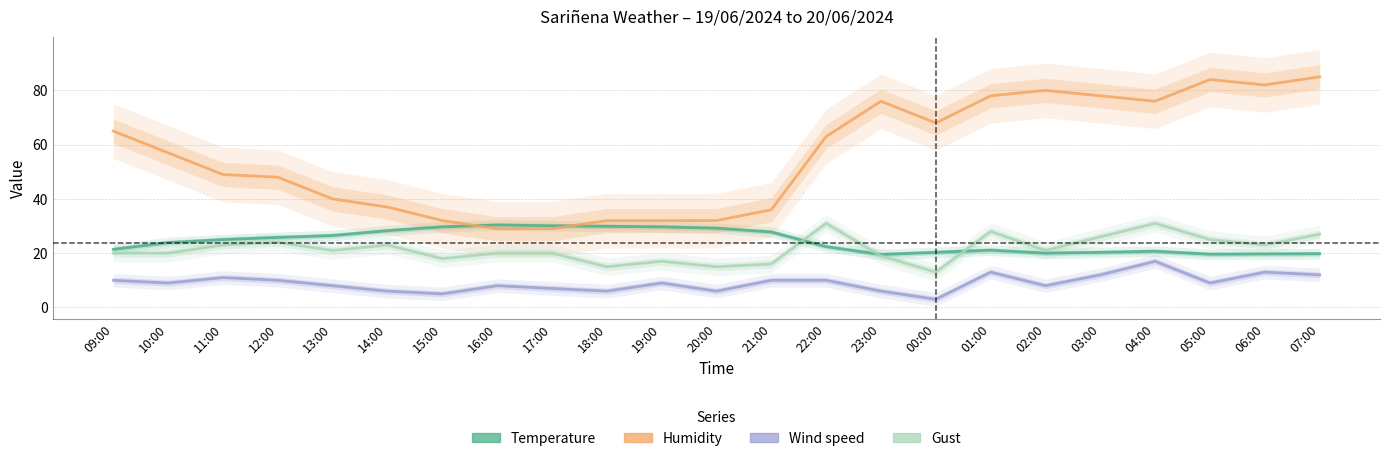

What is the value of the Wind speed point at the 6th from the left?

6.0